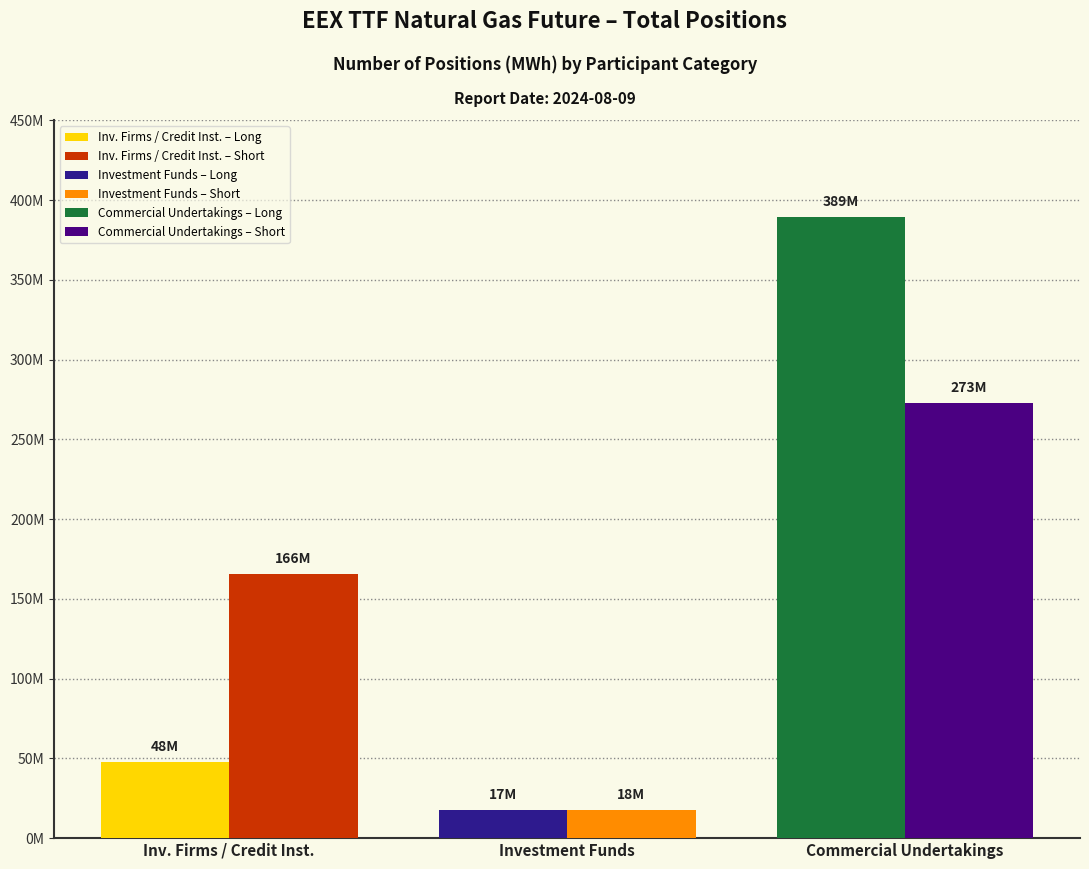

Are the bars horizontal?

No